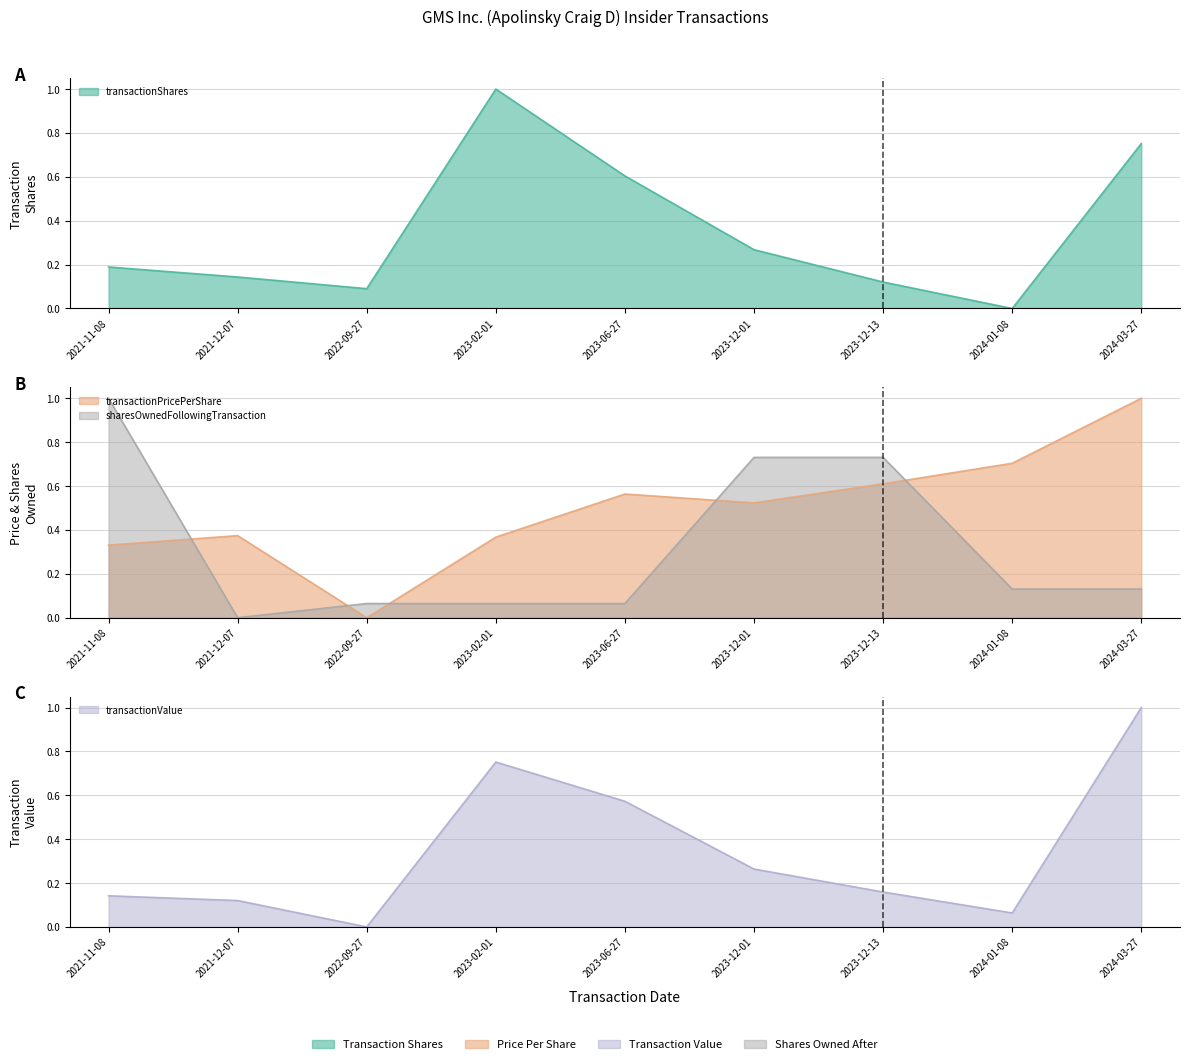

How many values in transactionPricePerShare are above zero?

8